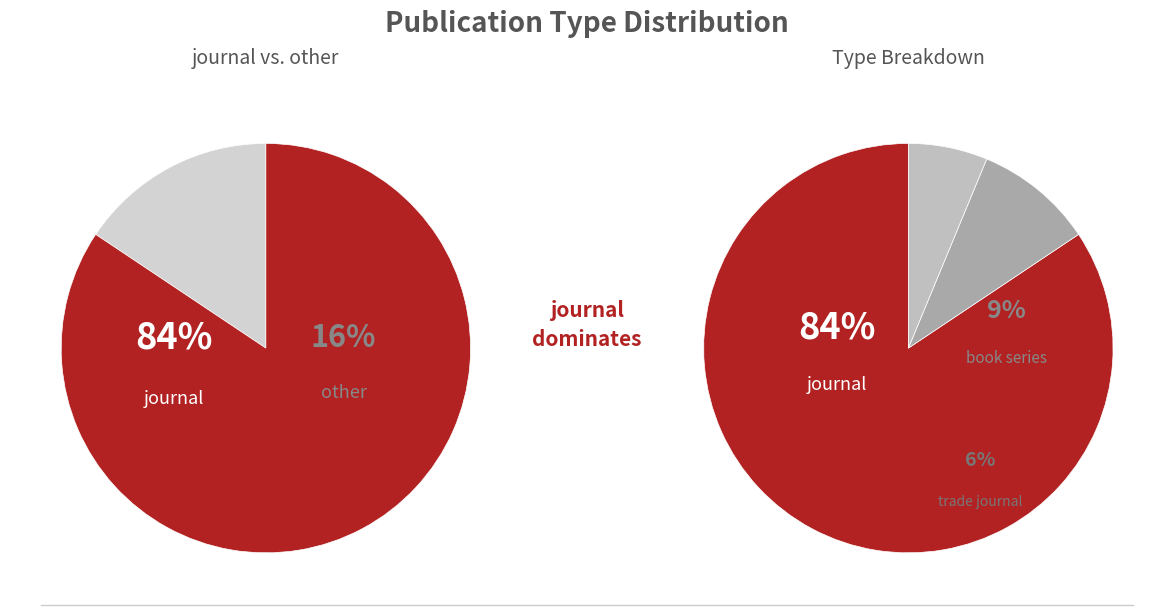

What is the largest slice in the pie chart?

journal